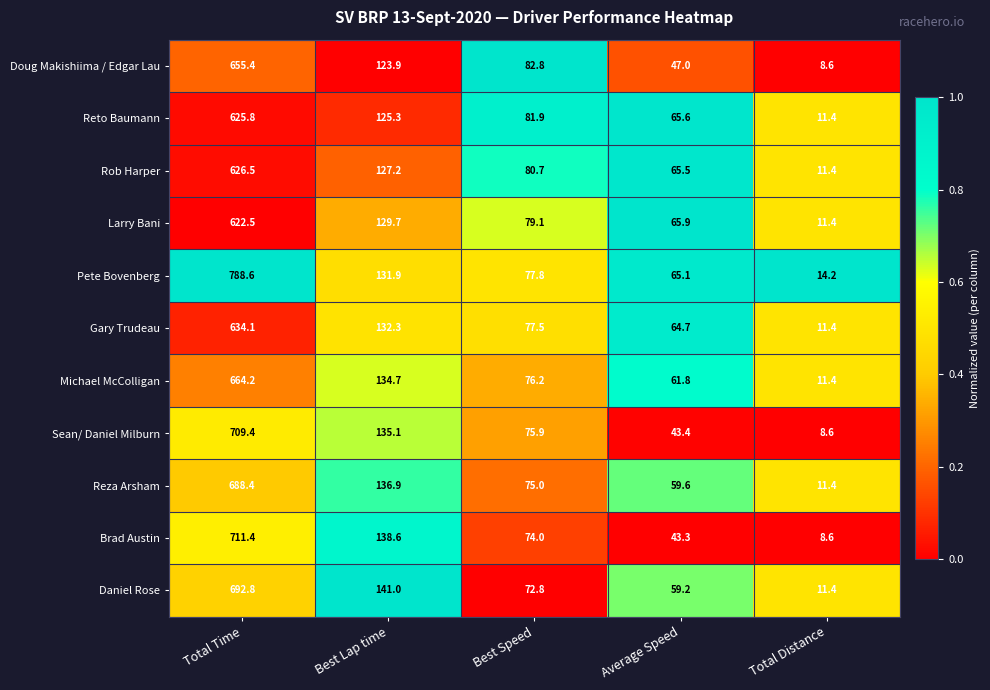

Rank the series by their maximum value, from lowest to highest.

Larry Bani, Reto Baumann, Rob Harper, Gary Trudeau, Doug Makishiima / Edgar Lau, Michael McColligan, Reza Arsham, Daniel Rose, Sean/ Daniel Milburn, Brad Austin, Pete Bovenberg